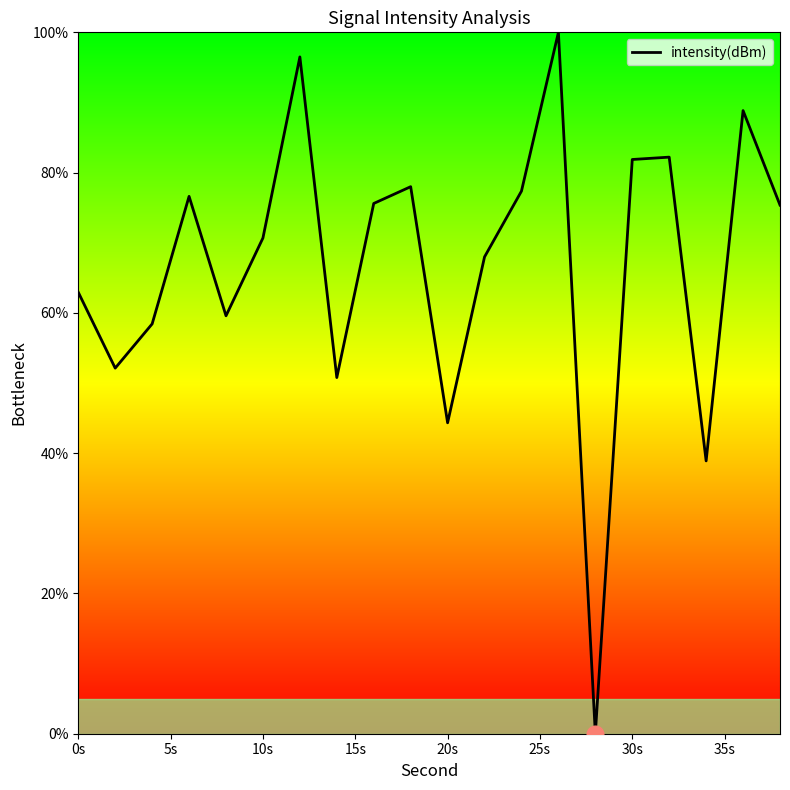

What is the average value?

66.9